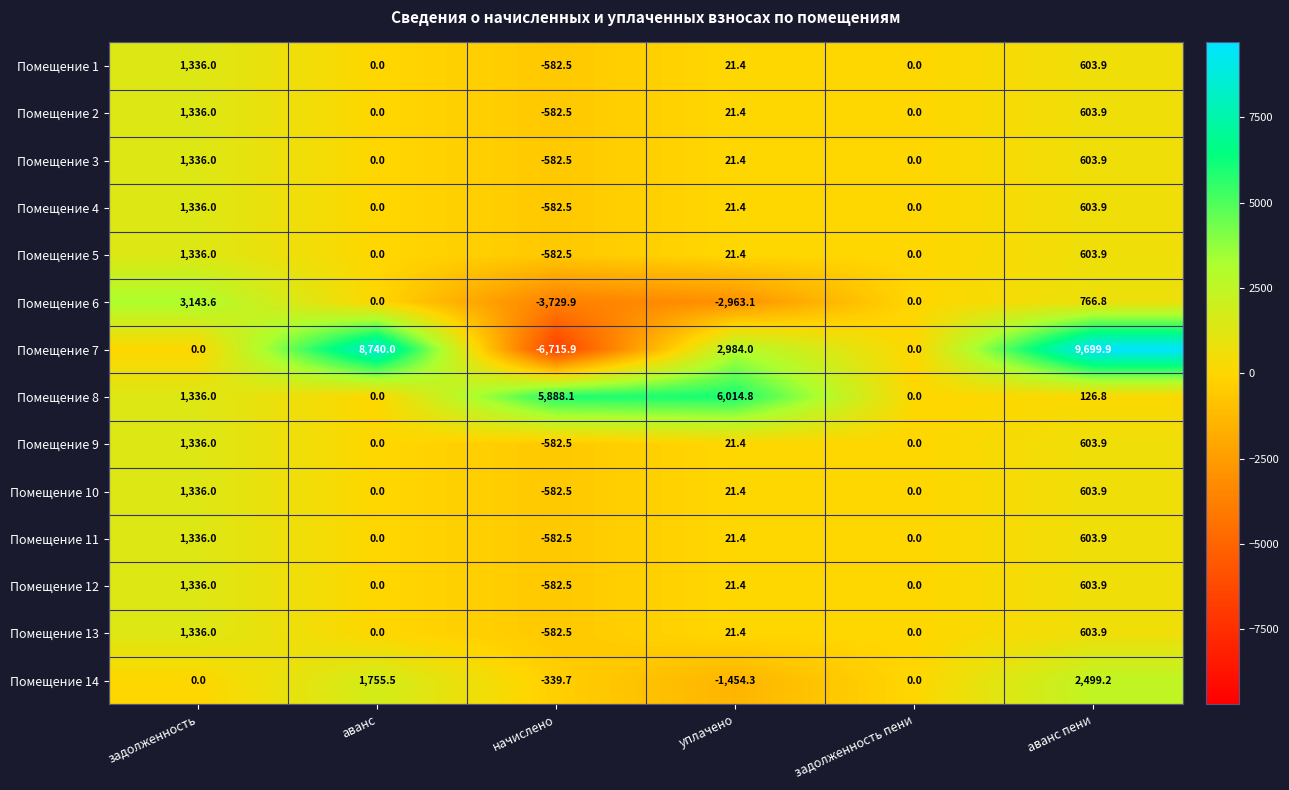

What is the difference between the maximum and minimum values in the Помещение 6 series?

6873.5